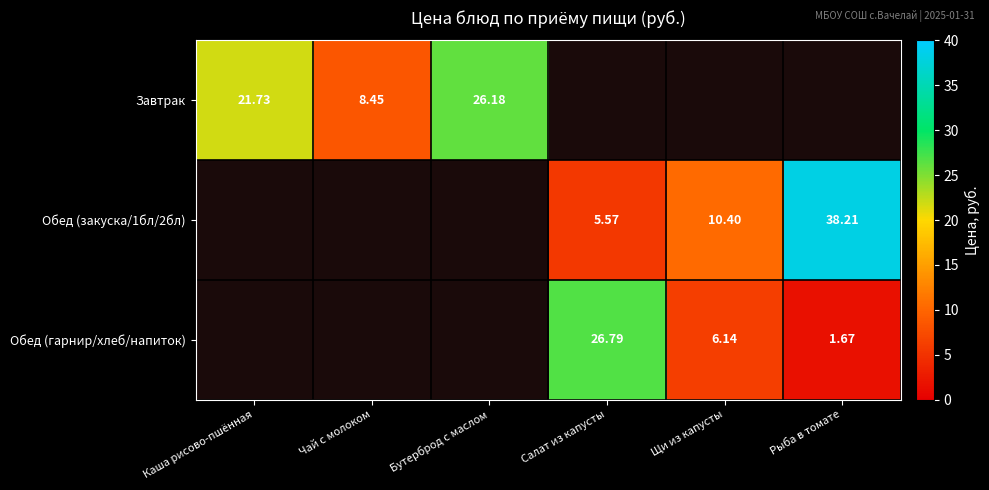

Count the number of data series in this chart.

3